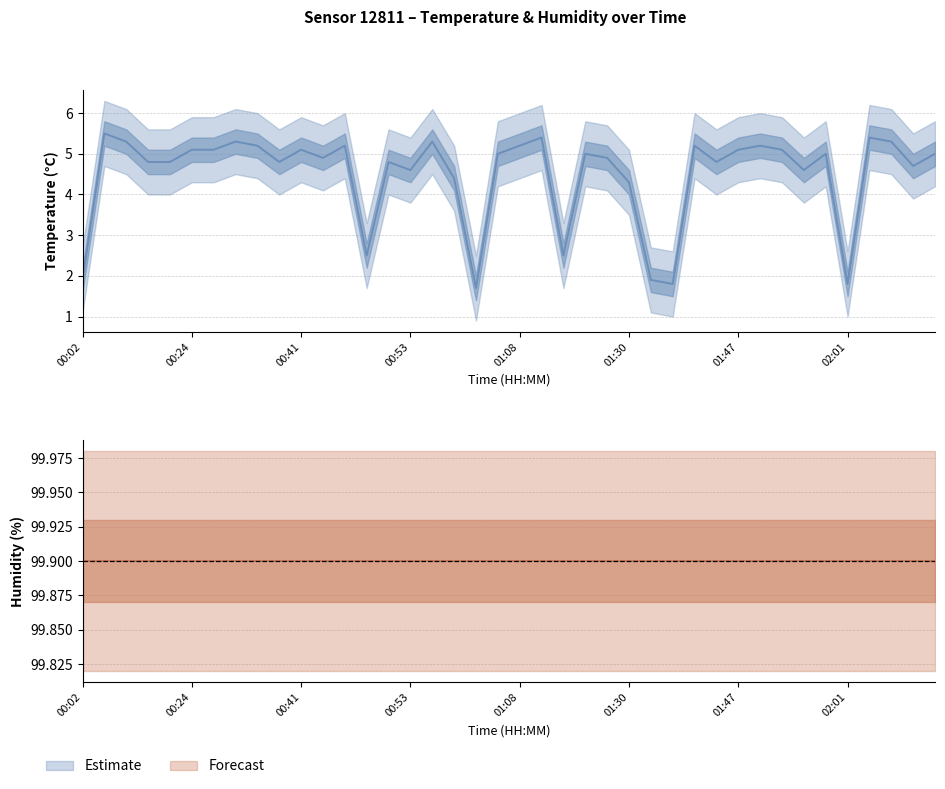

How many data points are above 5?

17